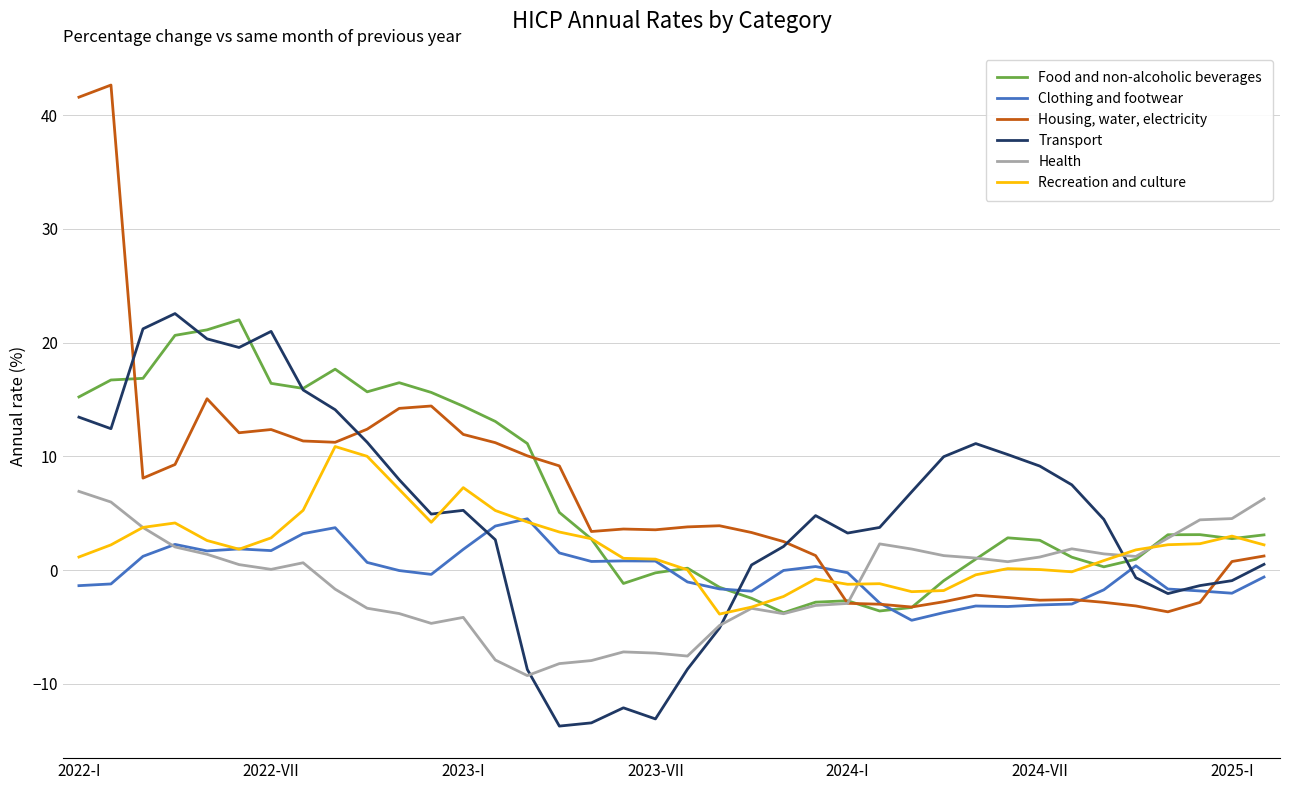

What is the maximum value shown in the chart?

42.7